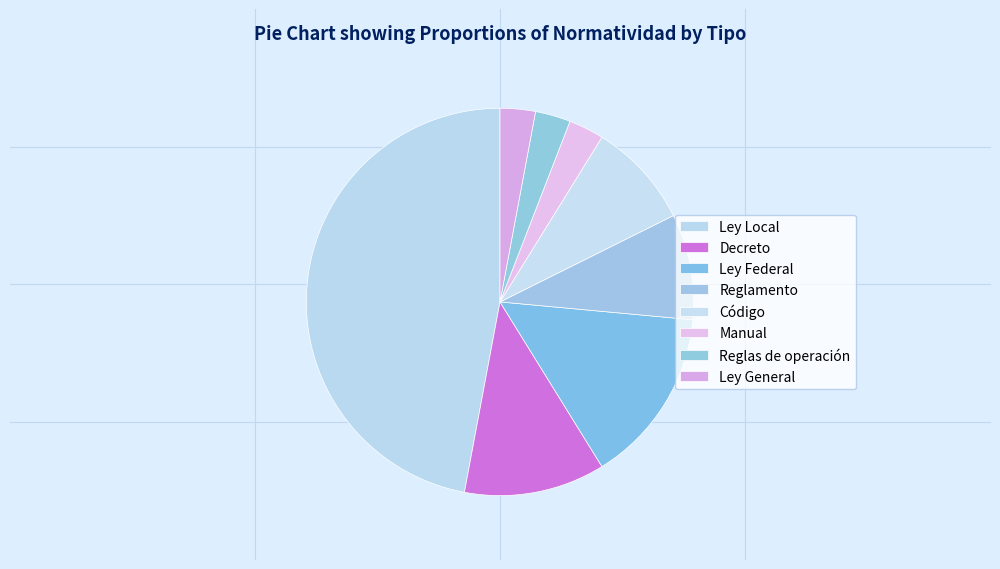

What is the total percentage of Reglas de operación and Decreto?

14.7%